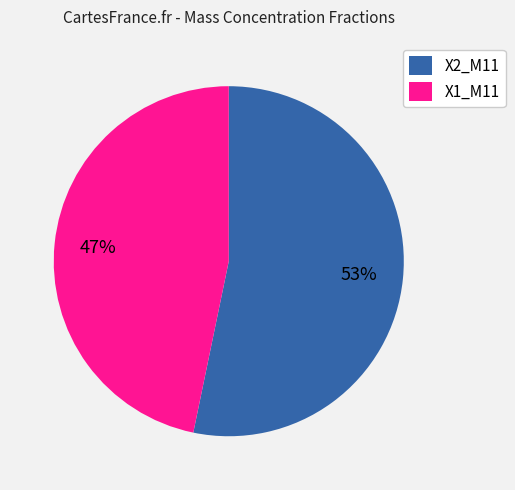

To the nearest percent, what is the average slice percentage?

50%